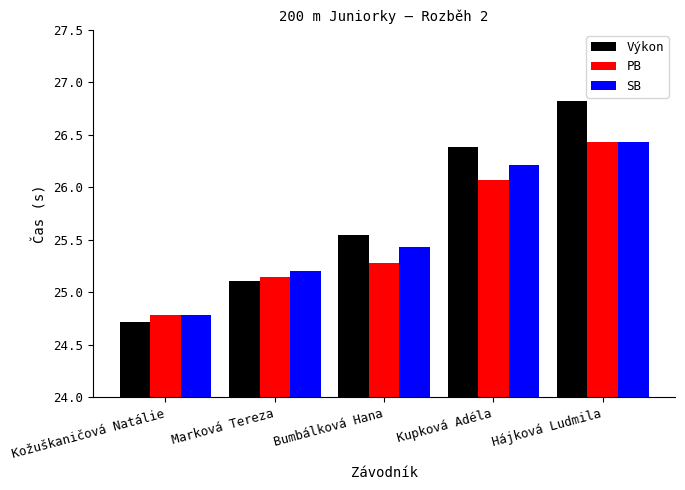

What is the label of the 2nd bar from the right?

Kupková Adéla